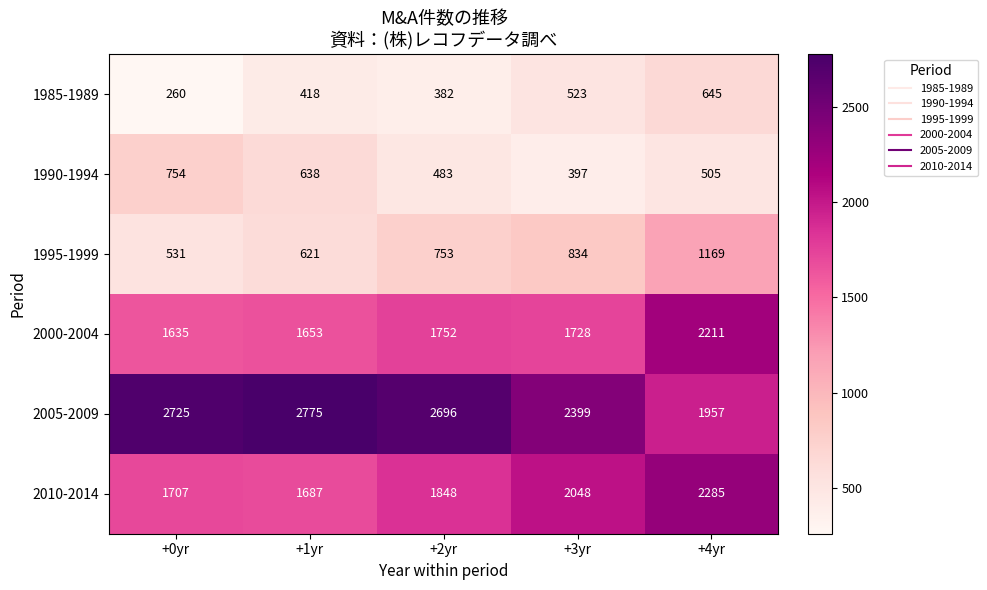

What is the difference between the highest and lowest values at +4yr?

1780